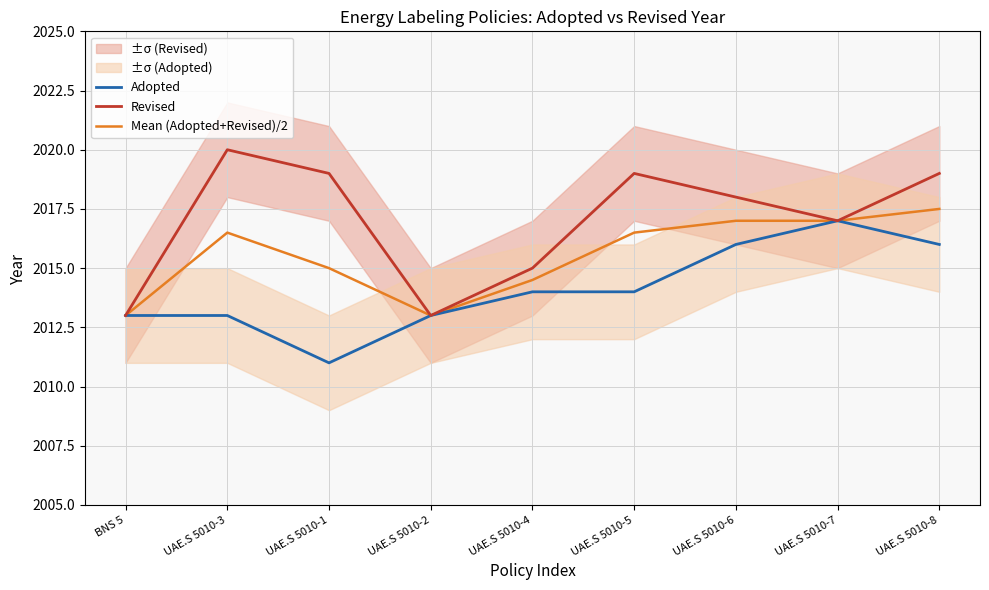

At which category does Adopted reach its first local valley?

UAE.S 5010-1